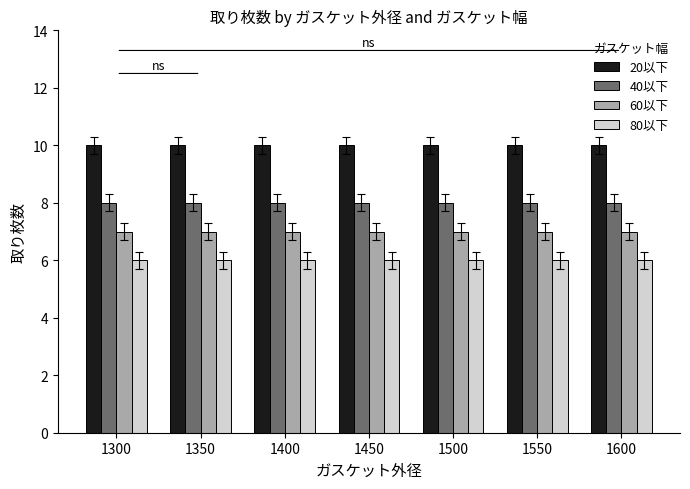

What is the spread (max minus min) of values at 1450?

4